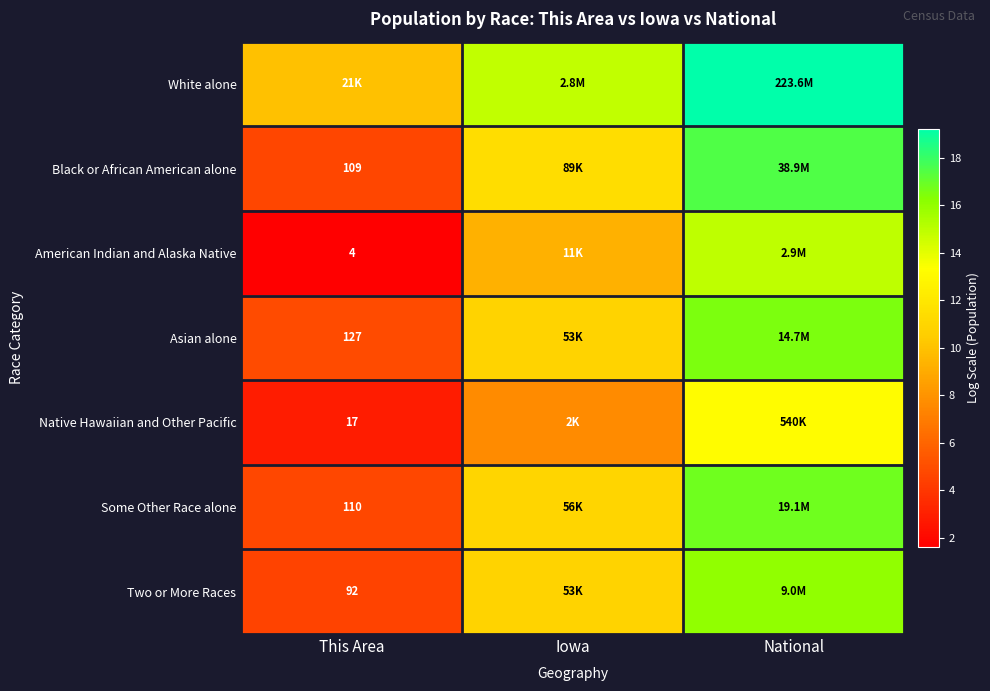

Is the value of Black or African American alone at This Area greater than the value of Asian alone at This Area?

No